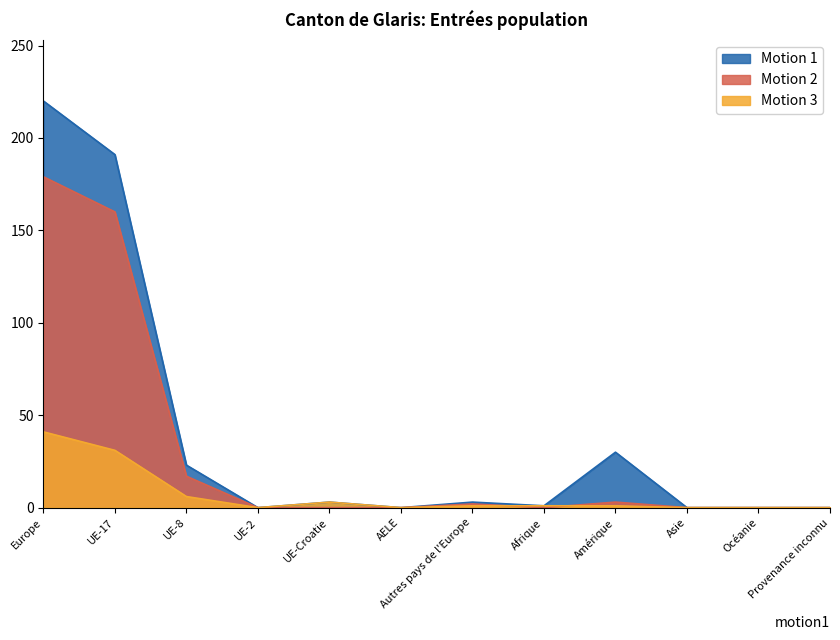

What position from the right is Autres pays de l'Europe?

6